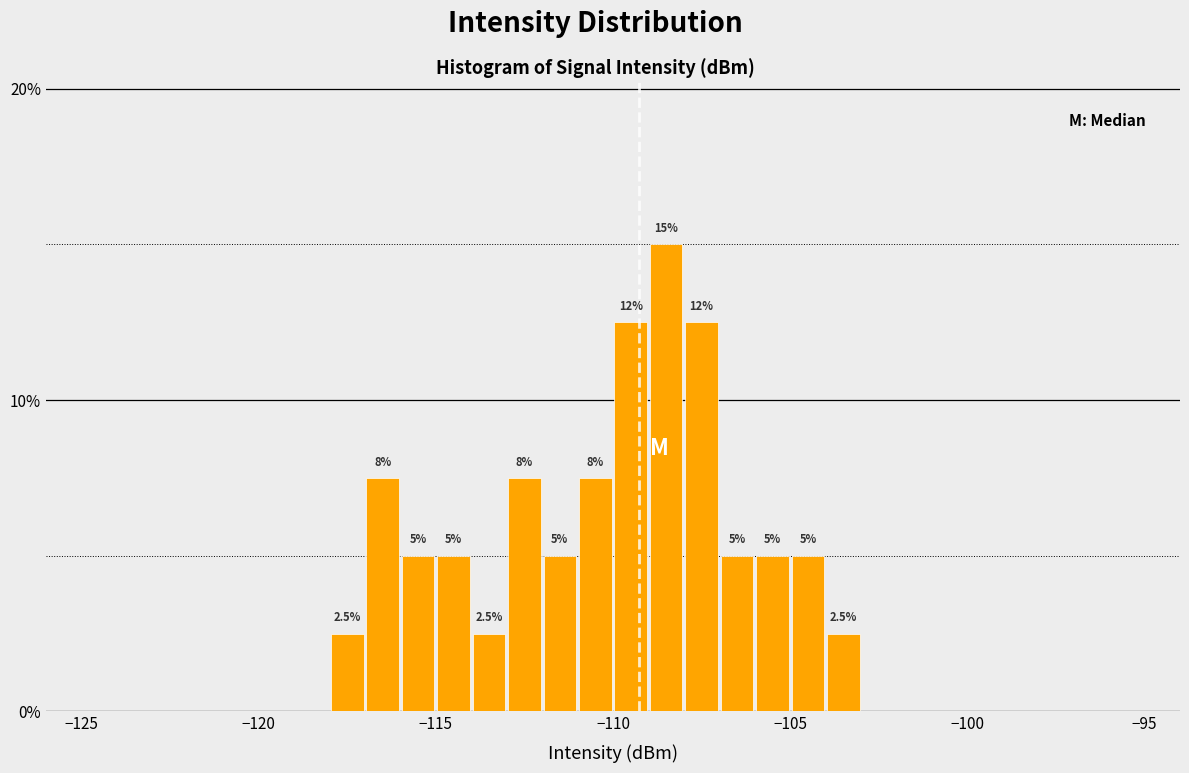

Read against the x-axis, roughly where is the centre of the tallest bar?

-108.5